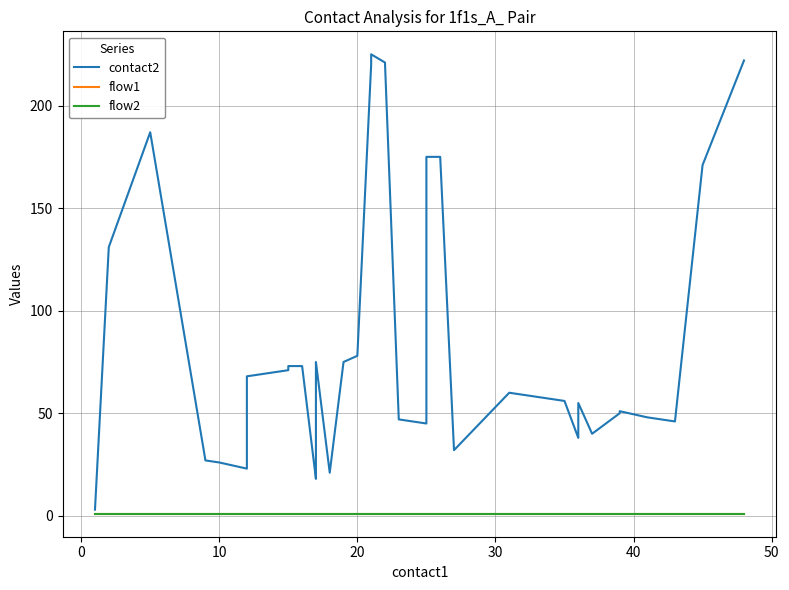

What is the average value of the flow1 series?

1